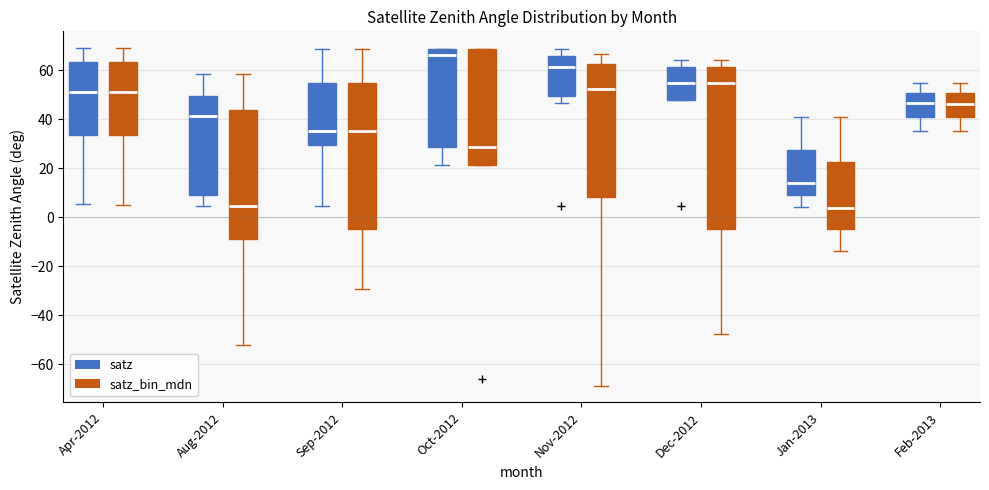

Comparing the boxes themselves (not the whiskers), which one is the tallest?

Dec-2012 (satz_bin_mdn)